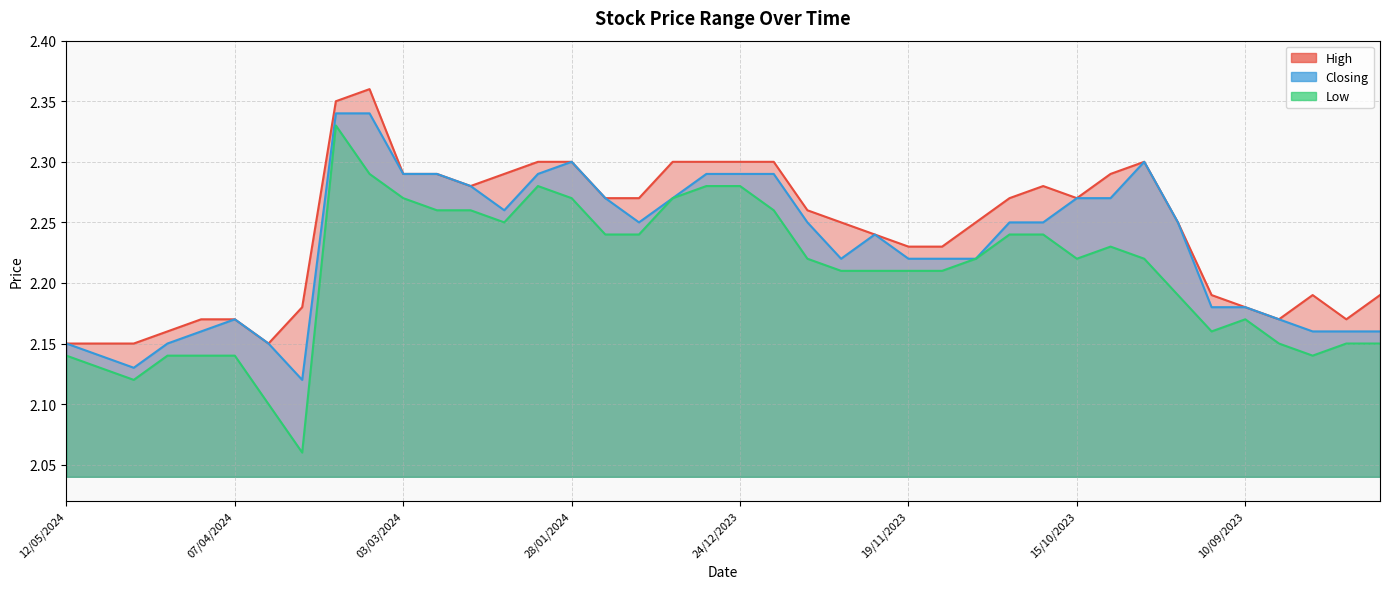

What is the value of the High point at the 15th from the left?

2.3